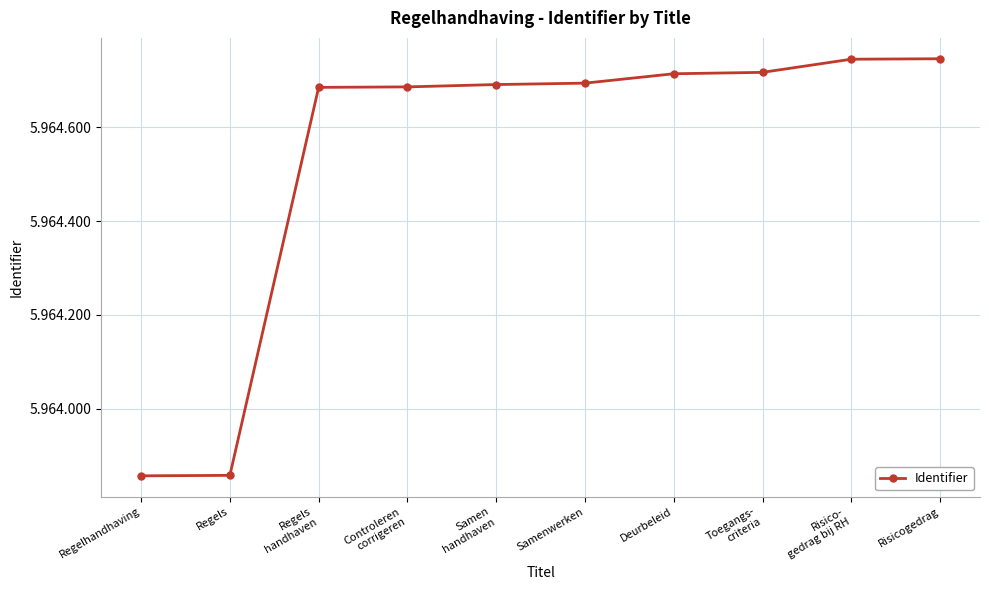

What is the change in value from Regels
handhaven to Samenwerken?

+9